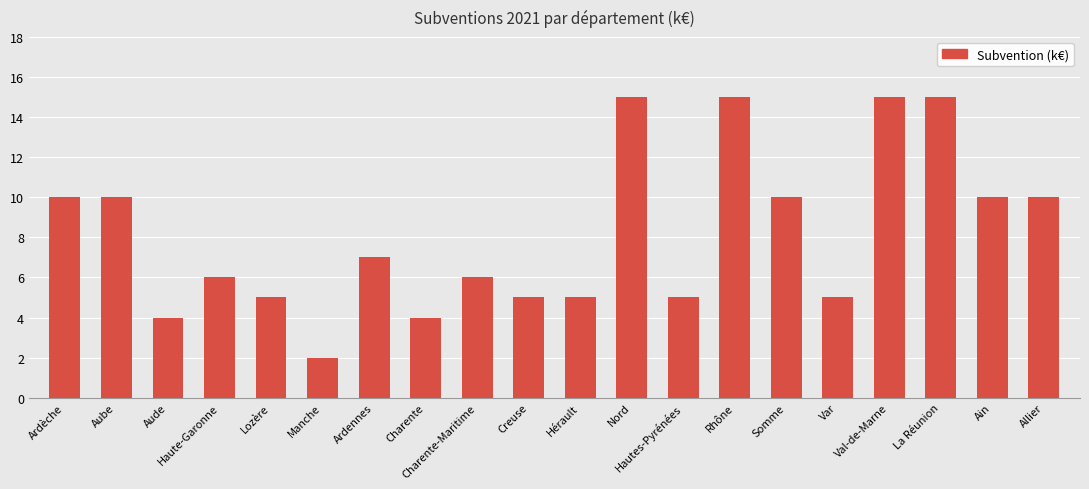

What value does the data have at Manche?

2